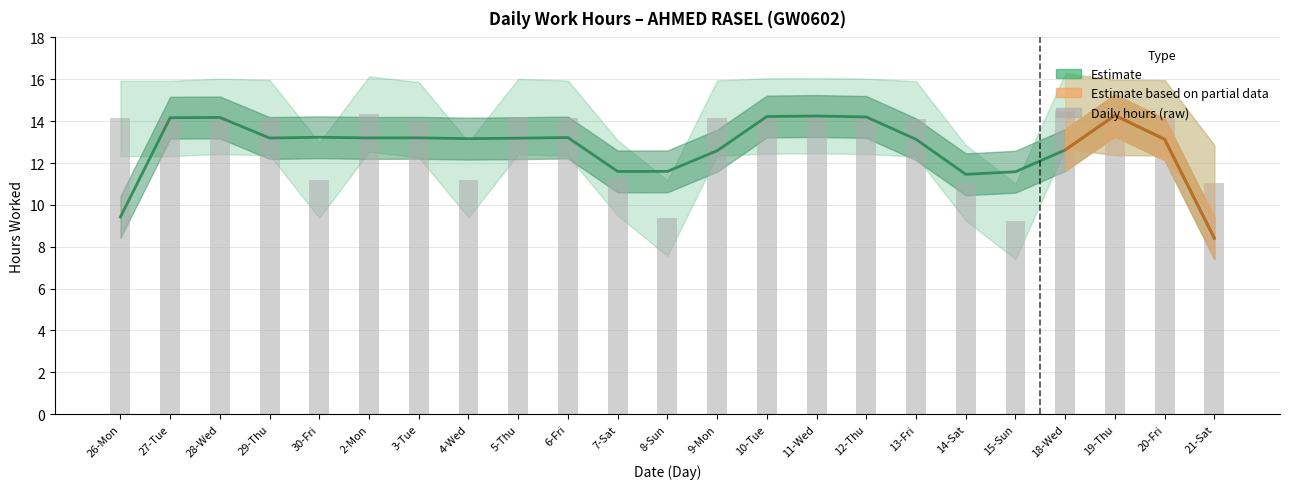

Reading left to right, extract all data points from this chart.

Low (Smoothed estimate): 9.4	14.2	14.2	13.2	13.2	13.2	13.2	13.2	13.2	13.2	11.6	11.6	12.6	14.2	14.2	14.2	13.1	11.5	11.6	12.6	14.3	13.1	8.4
Low (daily hours): 14.1	14.1	14.2	14.2	11.2	14.3	14.1	11.2	14.2	14.1	11.3	9.4	14.2	14.2	14.3	14.2	14.1	11.1	9.2	14.5	14.2	14.2	11.1